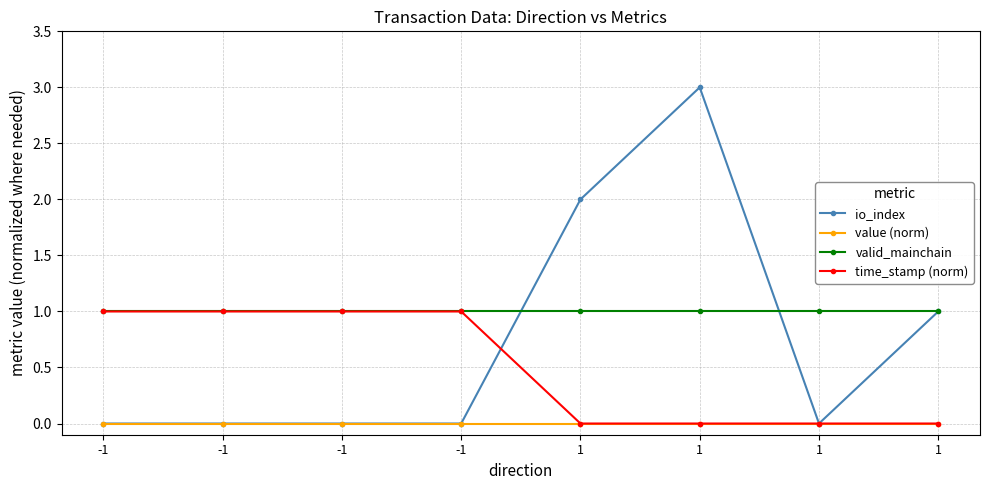

What are all the series names shown in the legend?

io_index, value (norm), valid_mainchain, time_stamp (norm)